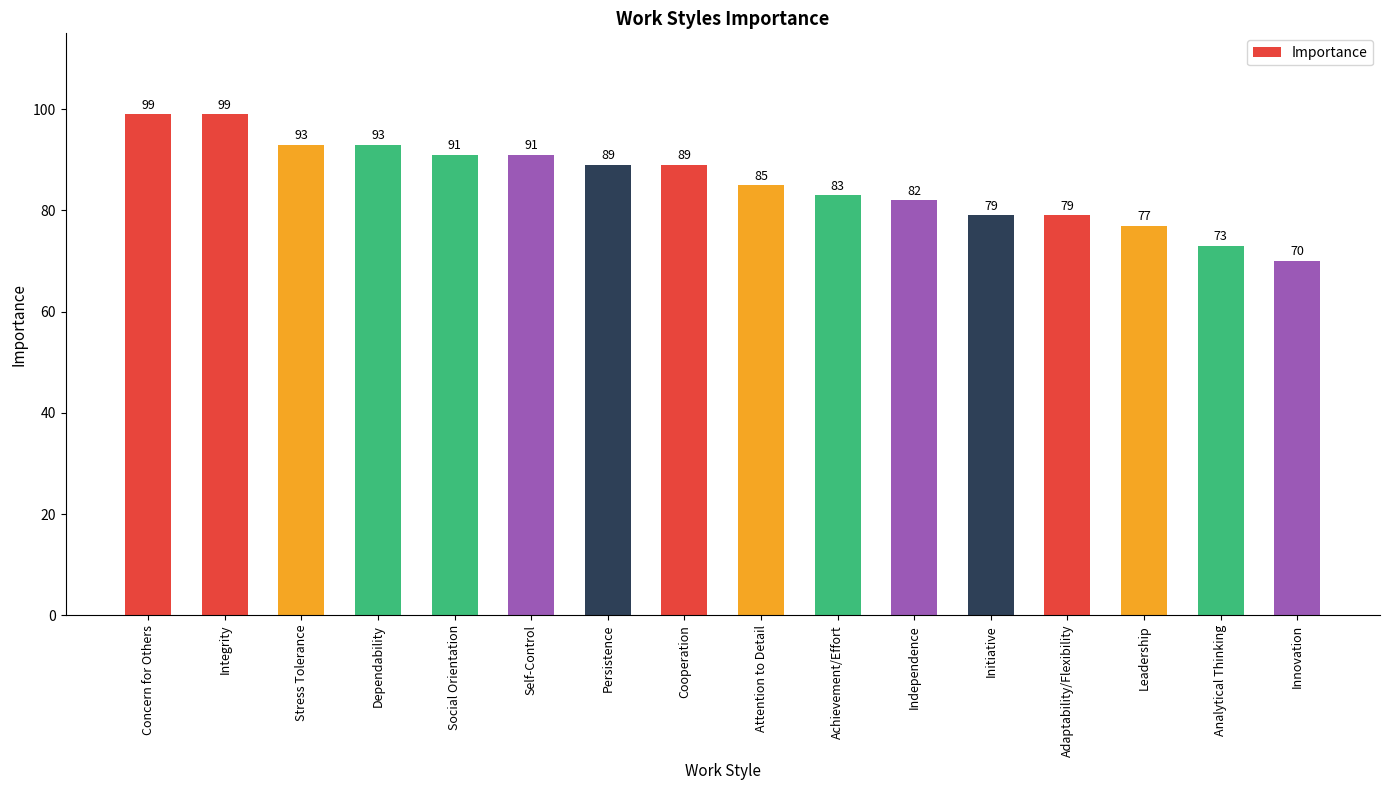

How many data points are less than 89?

8